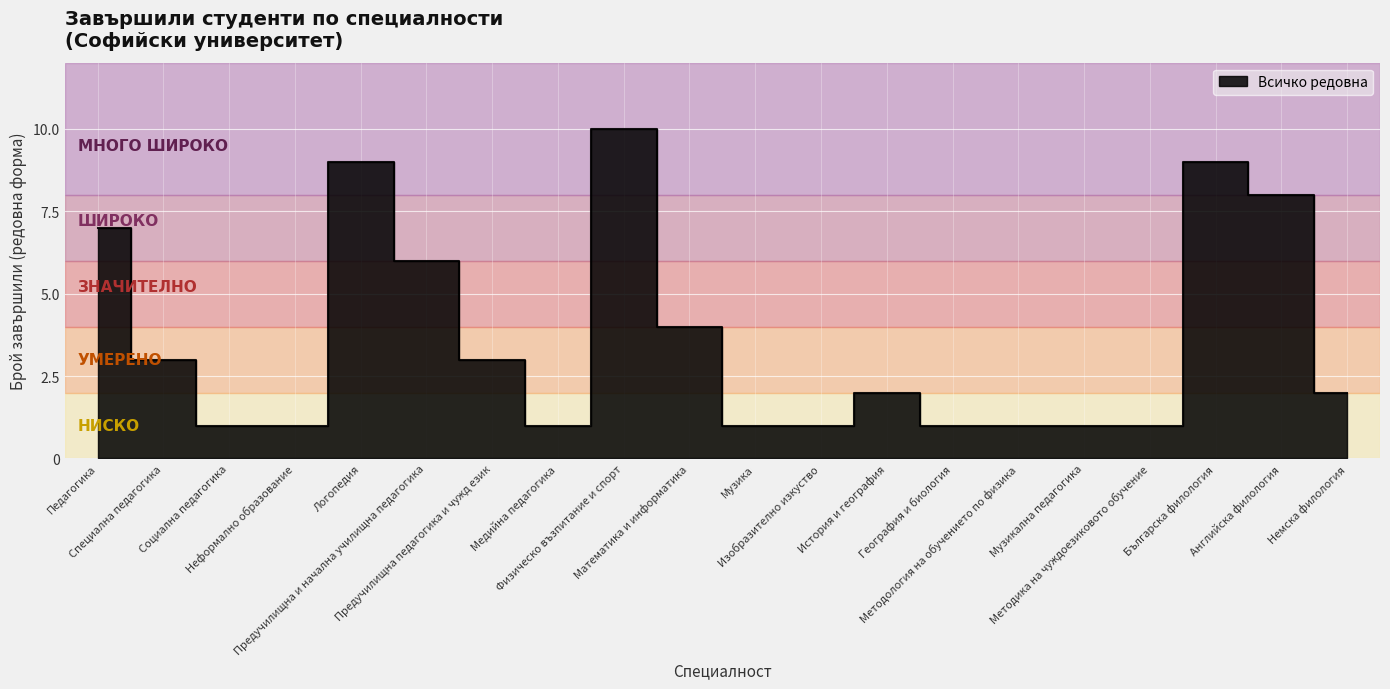

The chart shows a value of 3 at Немска филология. True or false?

False